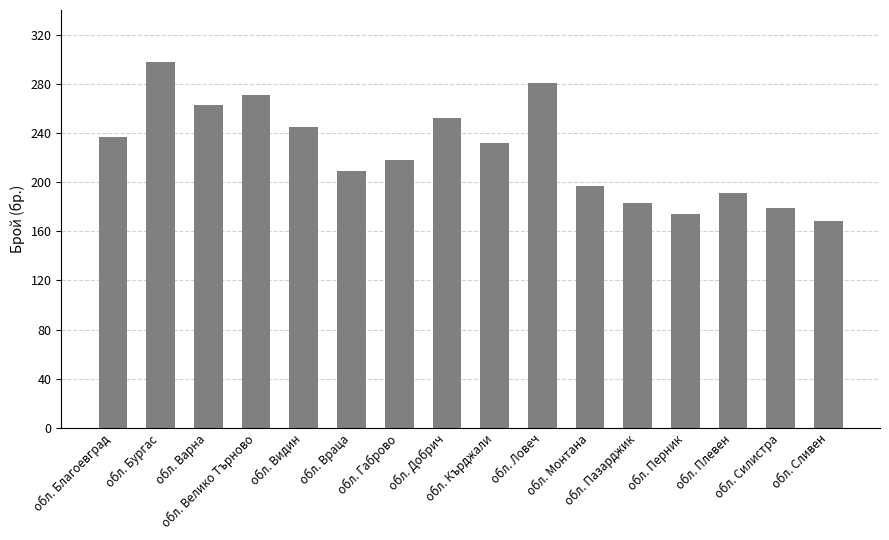

Where does the data first go above 232?

обл. Благоевград